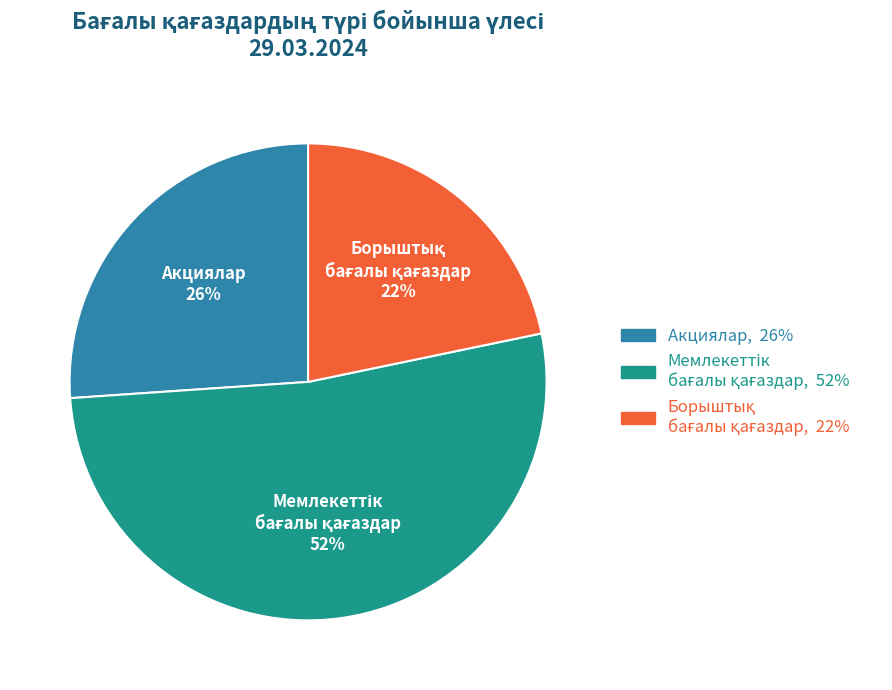

Does any single category account for the majority?

Yes